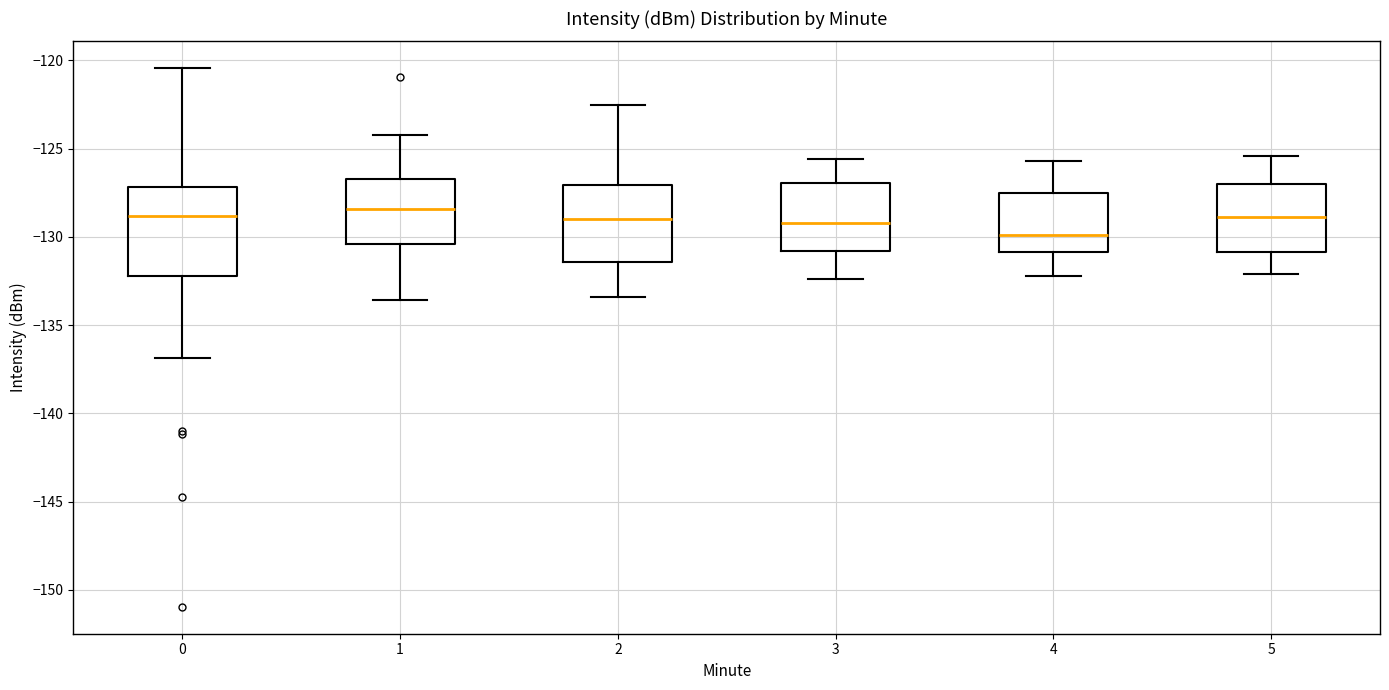

Which box is the tallest, from its lower edge to its upper edge?

0